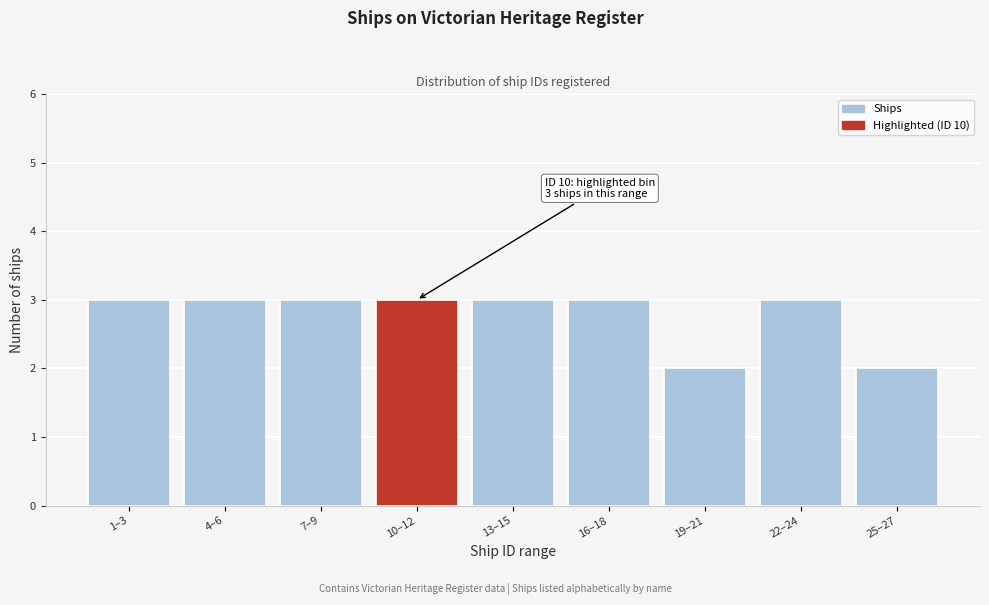

Reading left to right, list all the values displayed in this chart.

3	3	3	3	3	3	2	3	2